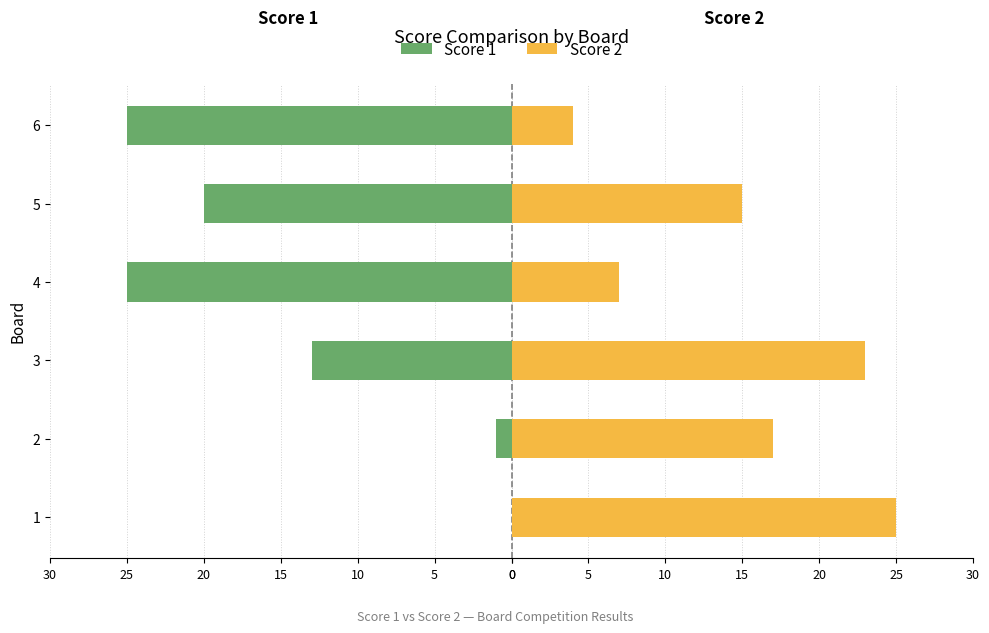

How many negative values does the Score 1 series have?

5